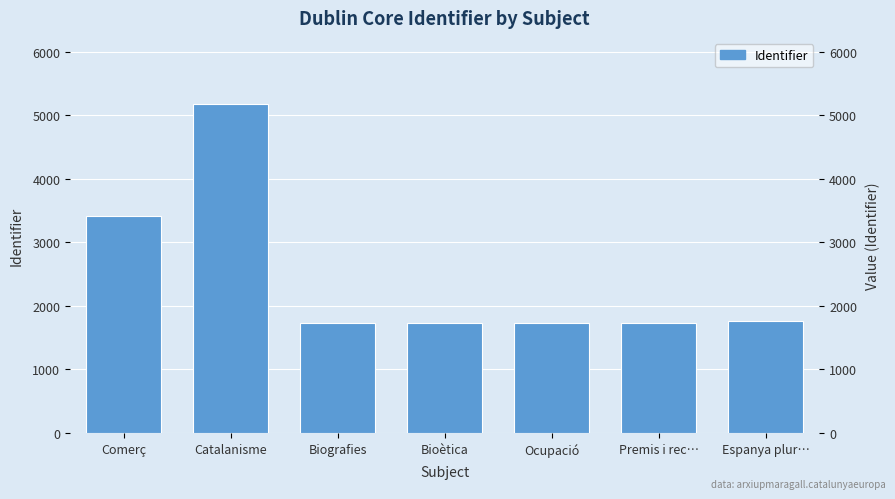

Does the chart contain any negative values?

No